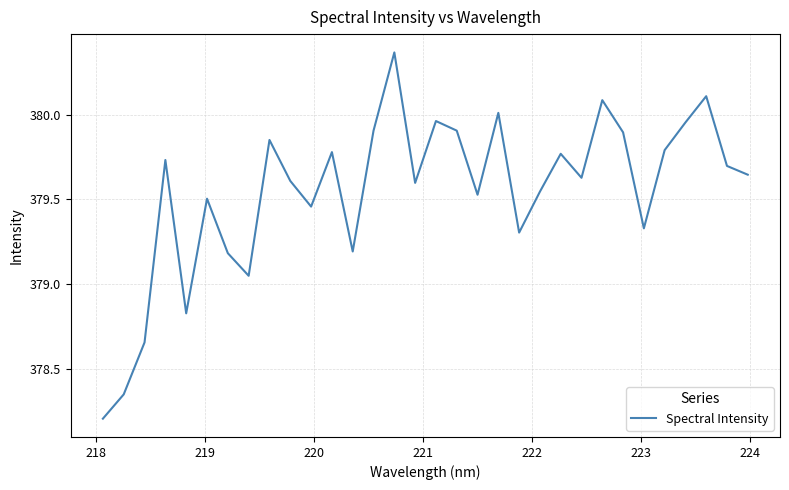

True or false: there are more than 1 points higher than both neighbors.

True